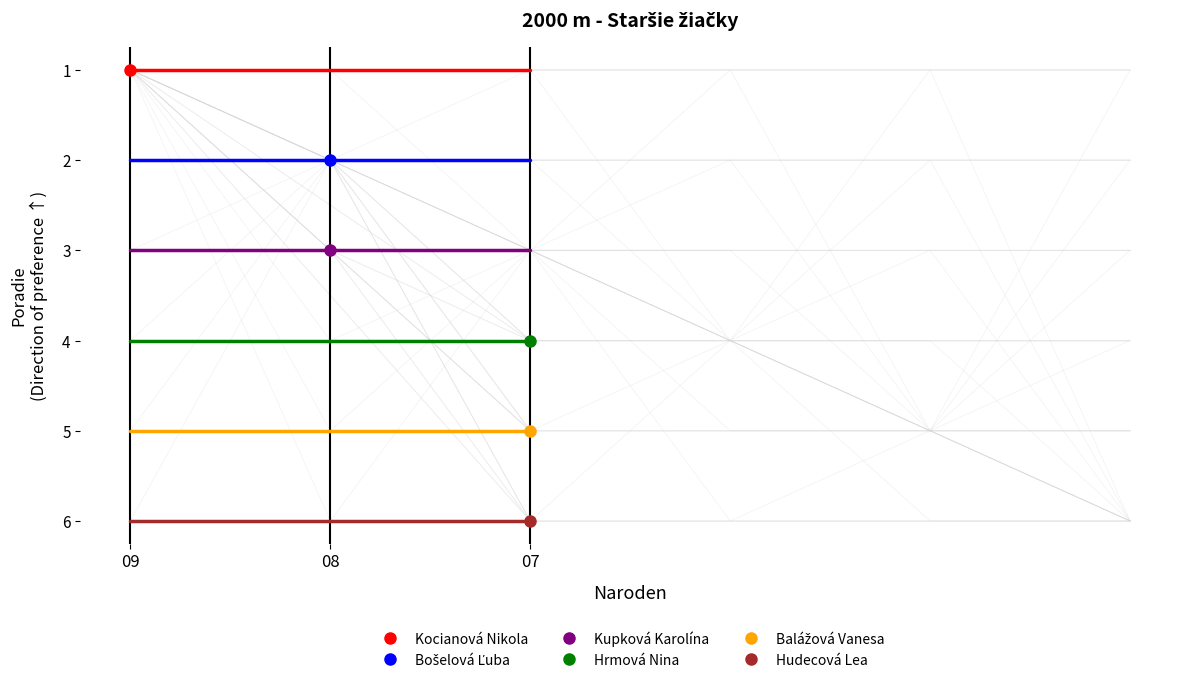

Which has a higher value, 08 or 09?

08